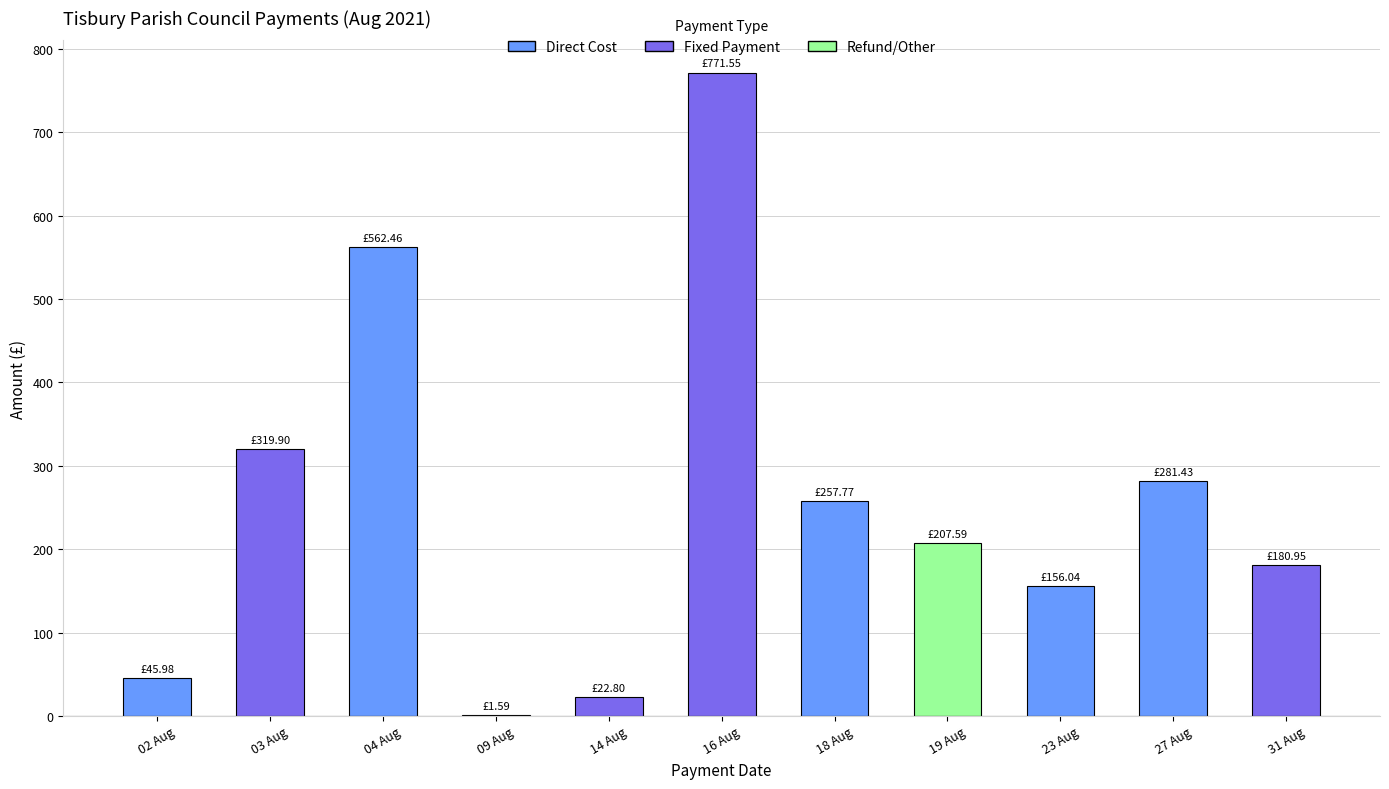

What is the sum of all values?

2808.1